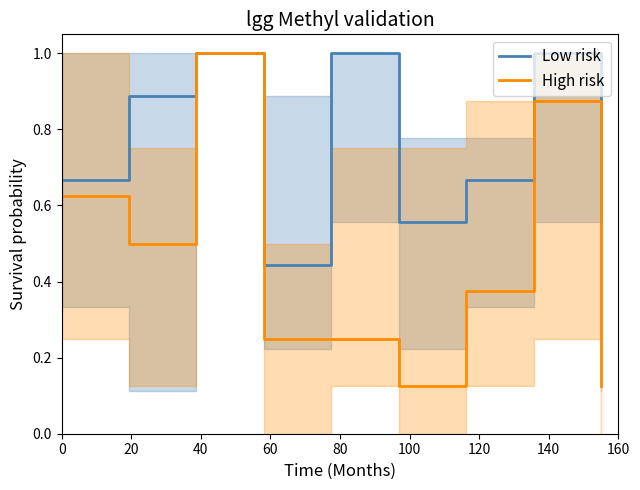

What is the sum of the Low risk values at 0 and 20?

1.6